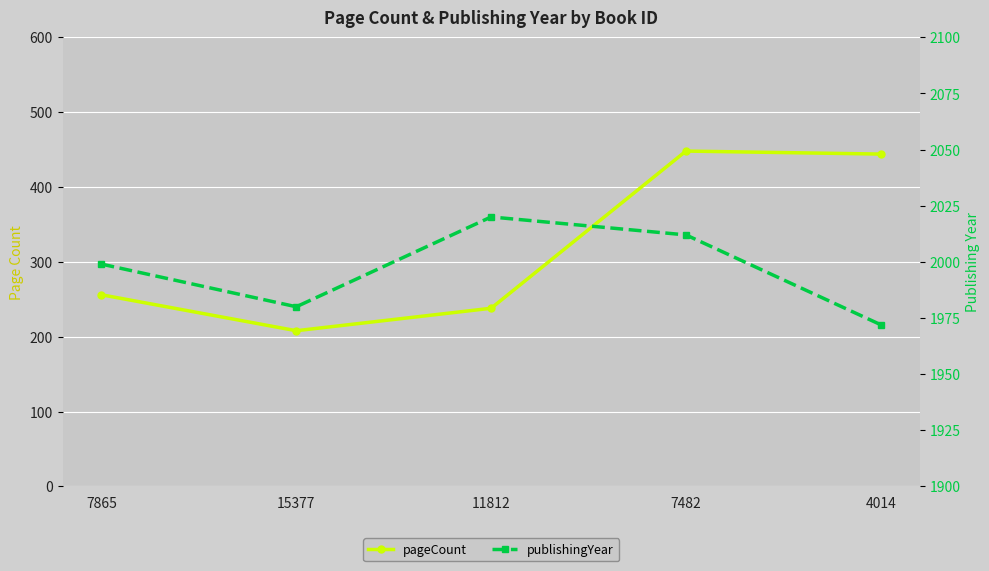

Is the value of publishingYear at 11812 greater than the value of pageCount at 7865?

Yes